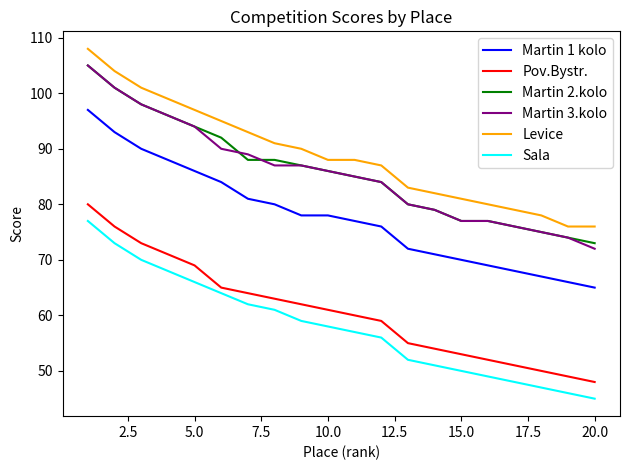

True or false: Levice and Martin 2.kolo intersect in this chart.

False